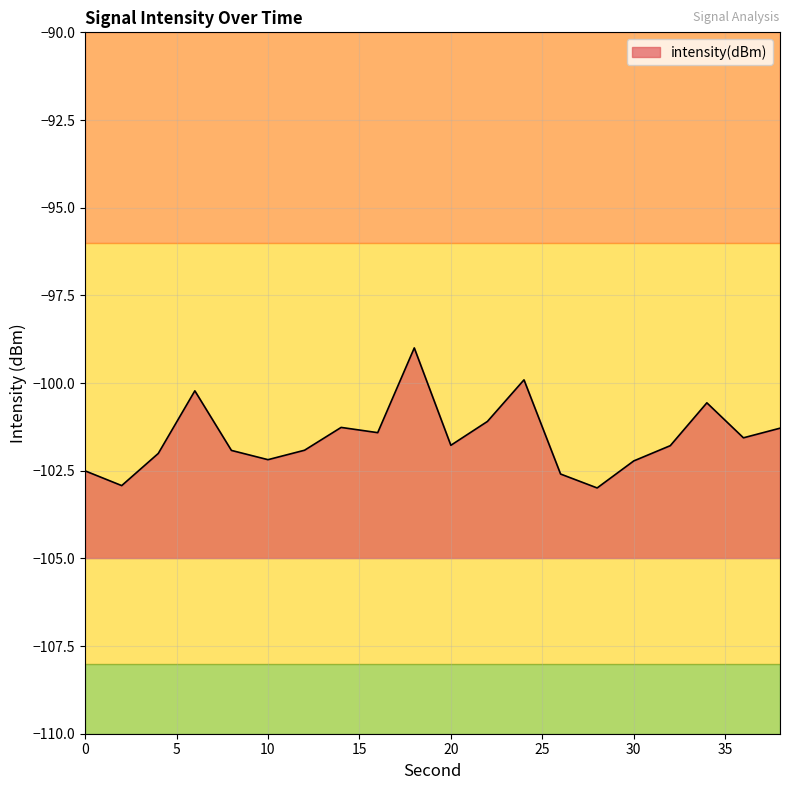

True or false: the data has more than 2 interior local peaks.

True